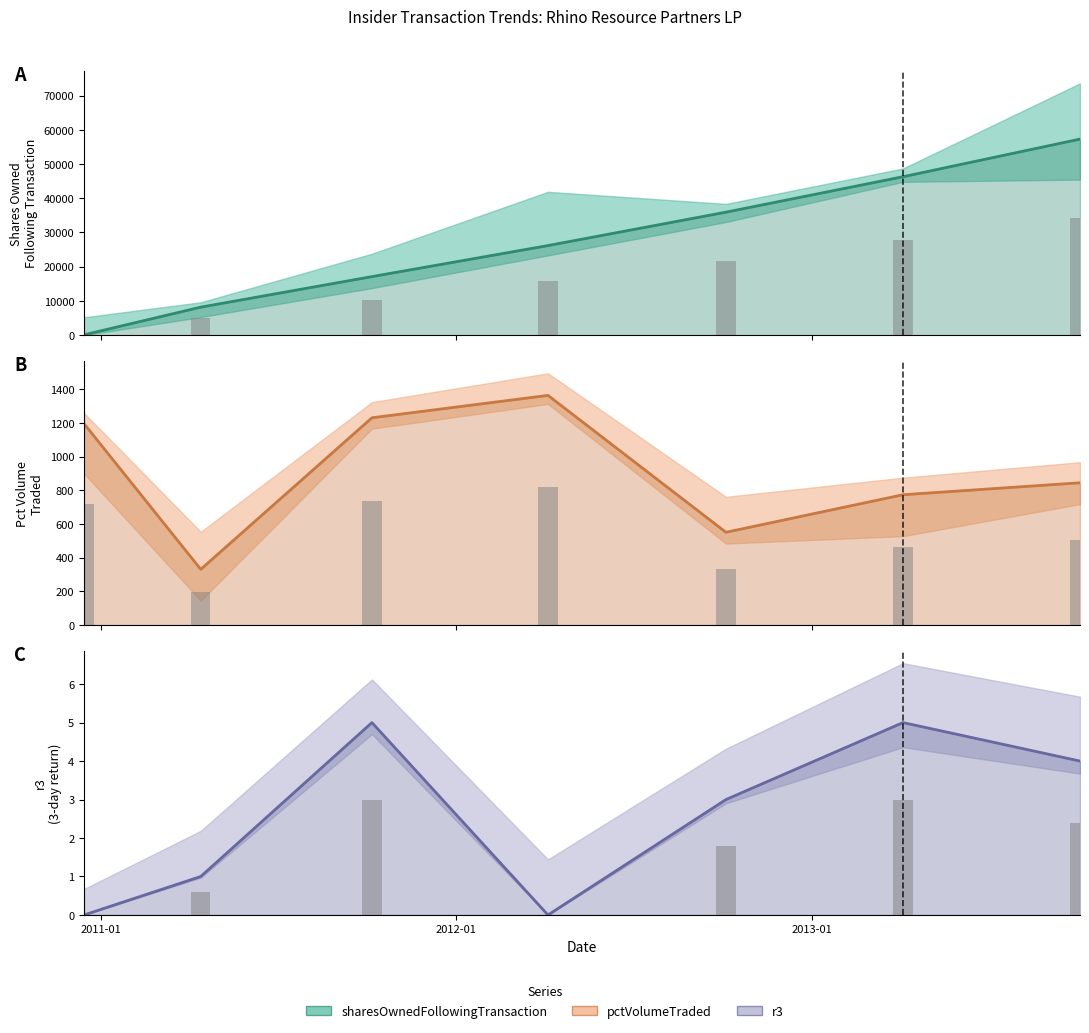

How many data points does each series have?

7